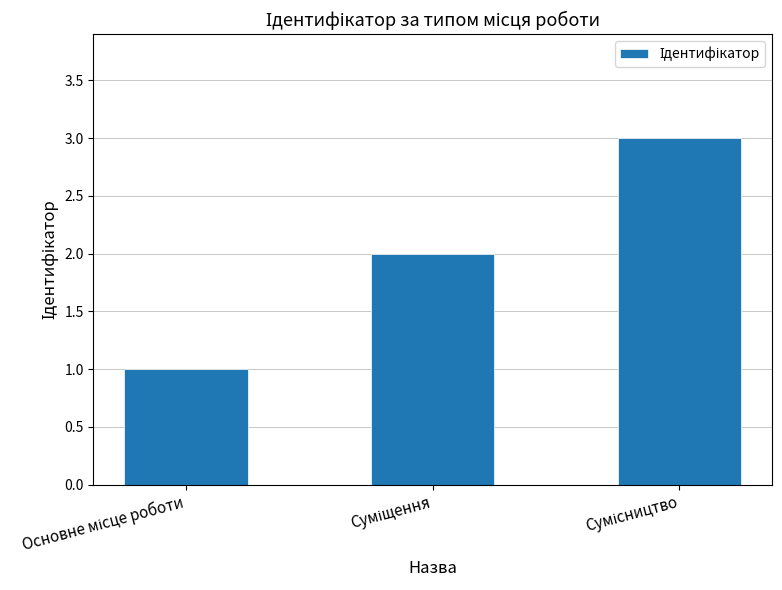

What is the sum of all values?

6